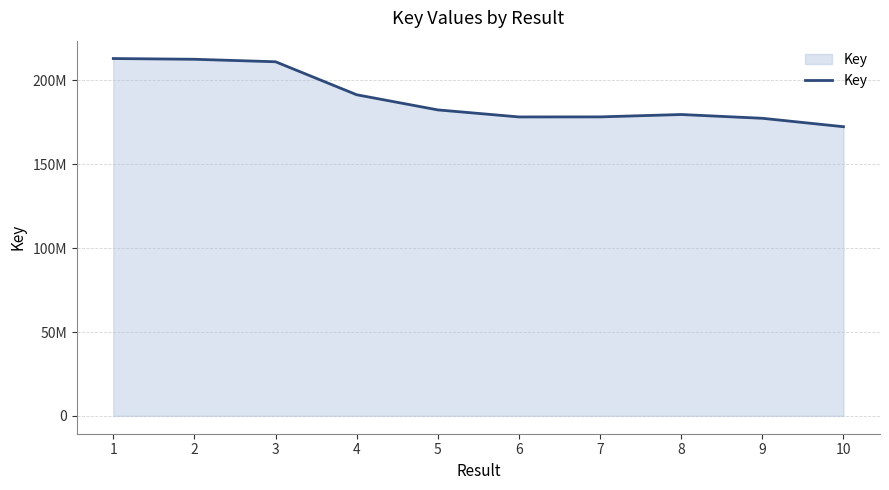

Reading right to left, extract all data points from this chart.

172408811	177433534	179689057	178270549	178241384	182432990	191464677	211142471	212628179	213065289